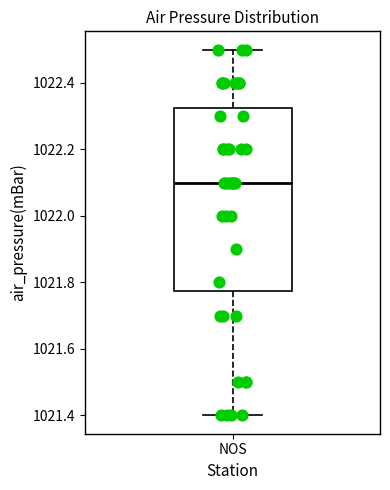

Where does the lower whisker of the box for NOS end on the y-axis? The values are not printed on the chart, so give them approximately, as read against the axis.

1021.40